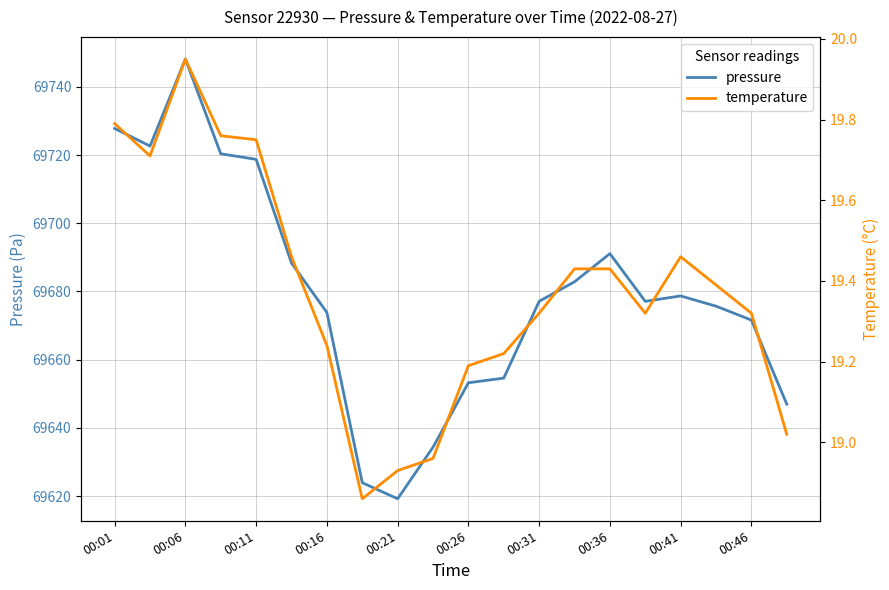

Reading left to right, transcribe all the data shown in this chart.

pressure: 69727.8	69722.6	69748.1	69720.4	69718.8	69688.3	69673.9	69623.9	69619.2	69634.3	69653.2	69654.6	69677.1	69682.8	69691.1	69677.1	69678.7	69675.7	69671.6	69647.0
temperature: 19.8	19.7	19.9	19.8	19.8	19.5	19.2	18.9	18.9	19.0	19.2	19.2	19.3	19.4	19.4	19.3	19.5	19.4	19.3	19.0